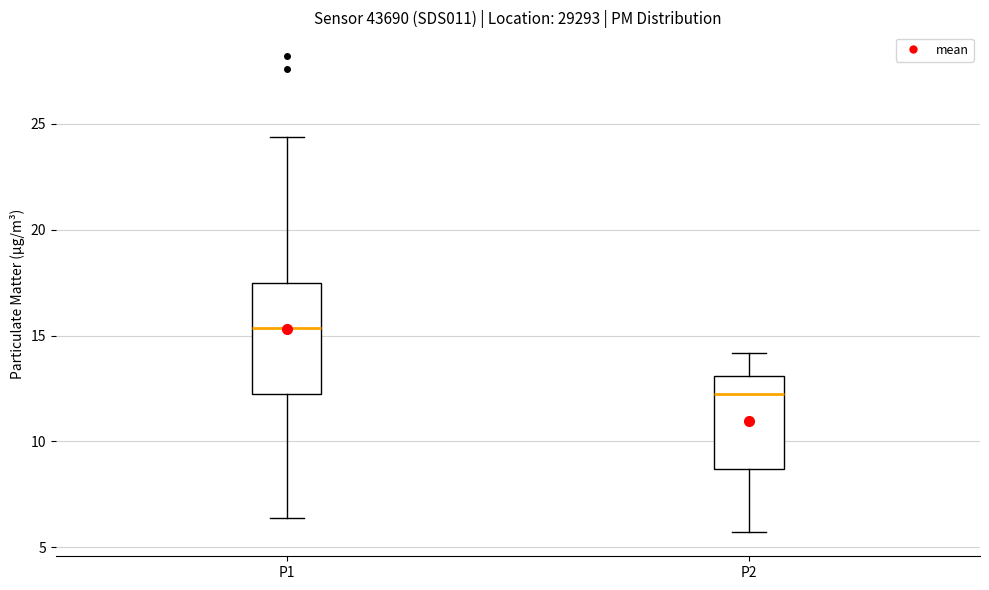

Reading left to right, transcribe this box plot: for each box, give where its median line is, the range the box spans, and where its two whiskers end, as read against the y-axis. The values are not printed on the chart, so give them approximately, as read against the axis.

P1: median 15.5, box 12.0 to 17.5, whiskers 6.5 to 24.5
P2: median 12.5, box 8.5 to 13.0, whiskers 5.5 to 14.0